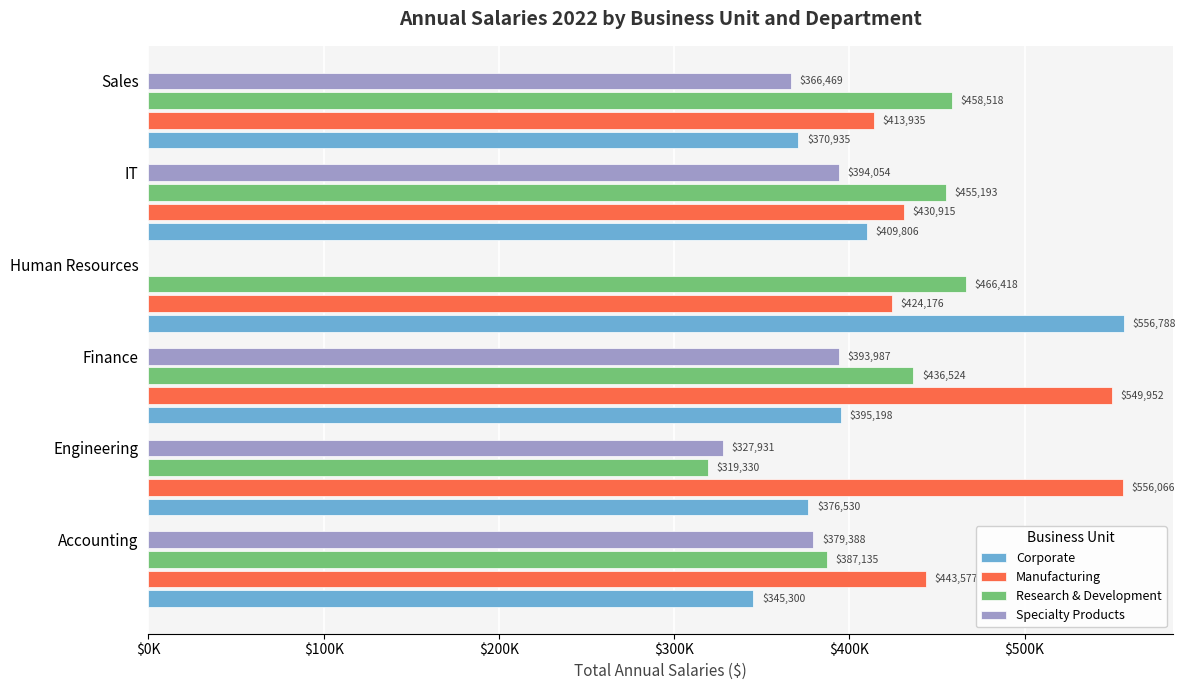

What are all the series names shown in the legend?

Corporate, Manufacturing, Research & Development, Specialty Products